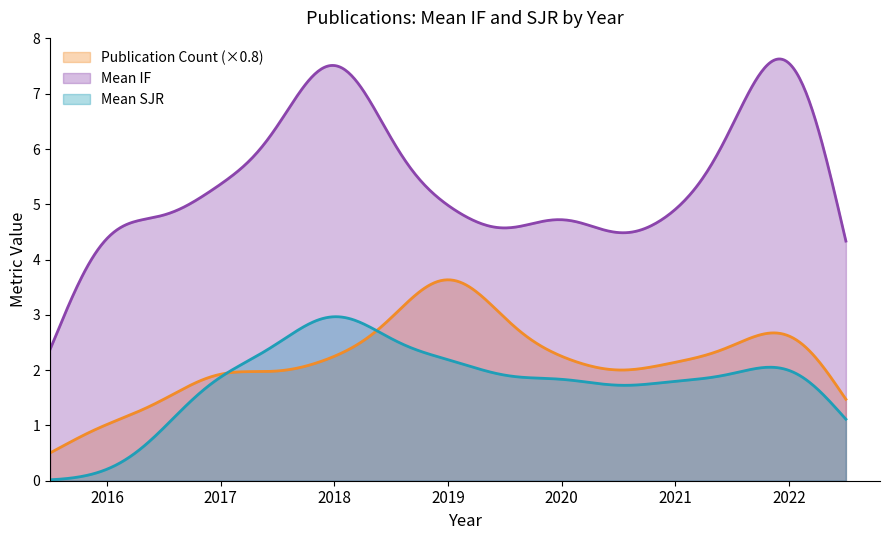

True or false: Mean IF and Publication Count (×0.8) intersect in this chart.

False